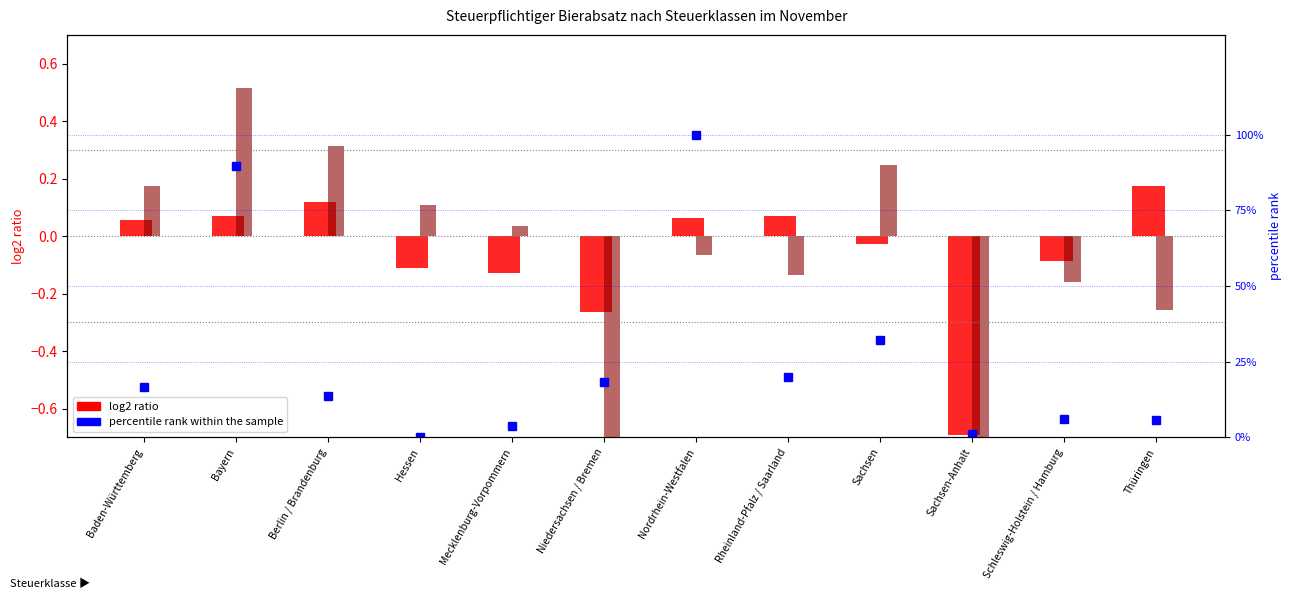

Where does the log2 ratio (bis 10) series first go above 0?

Baden-Württemberg